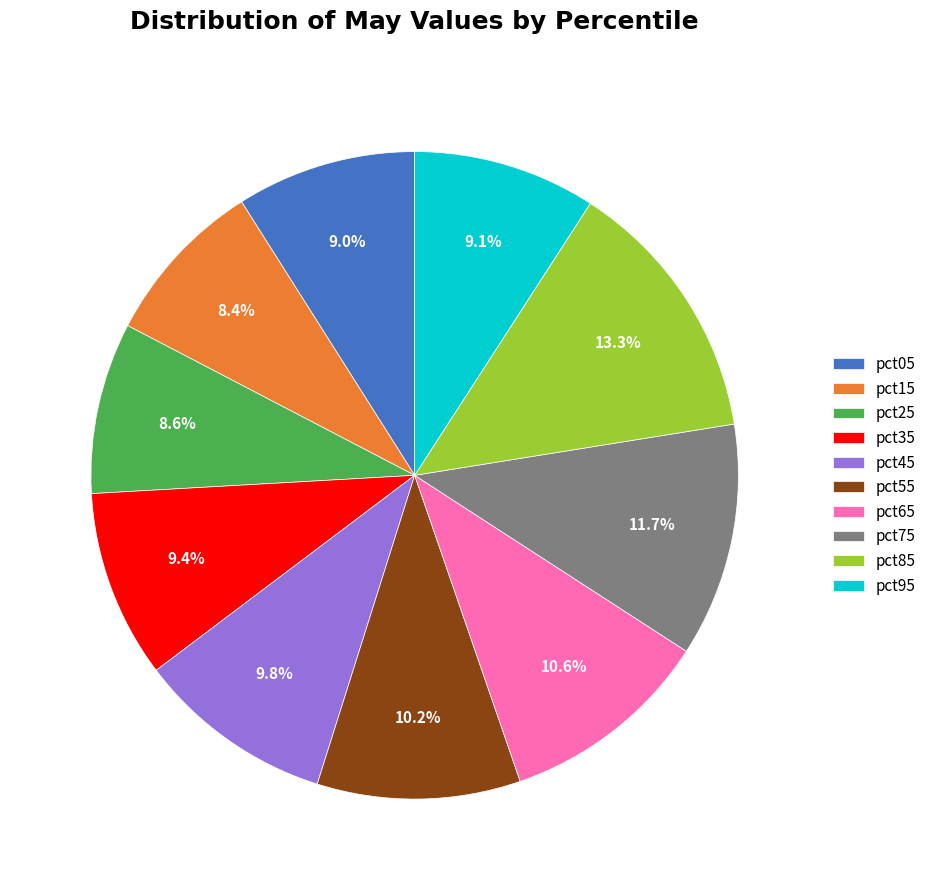

Which slice is the largest?

pct85